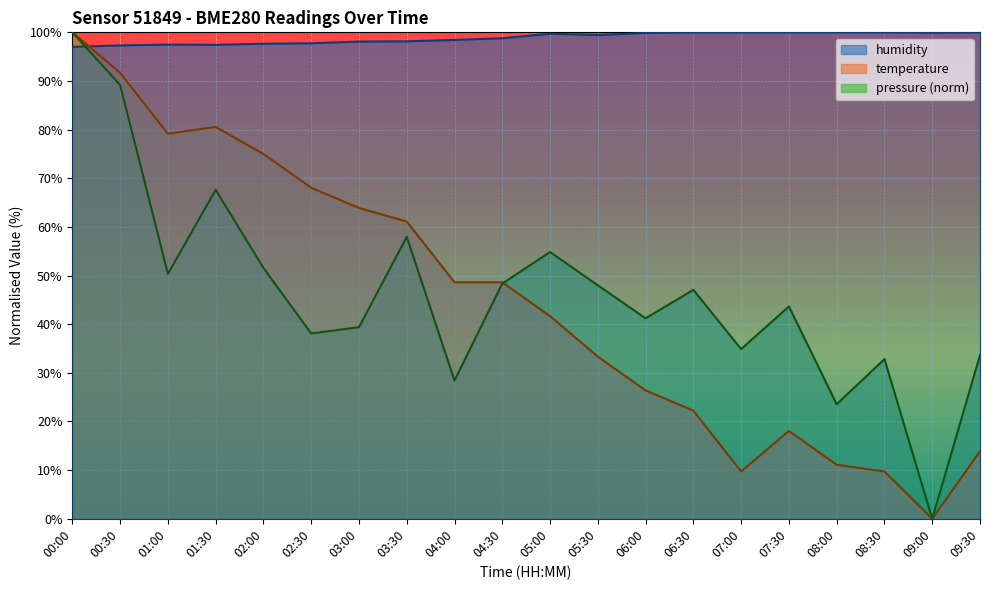

Between 01:00 and 06:00, which series saw the biggest shift?

temperature